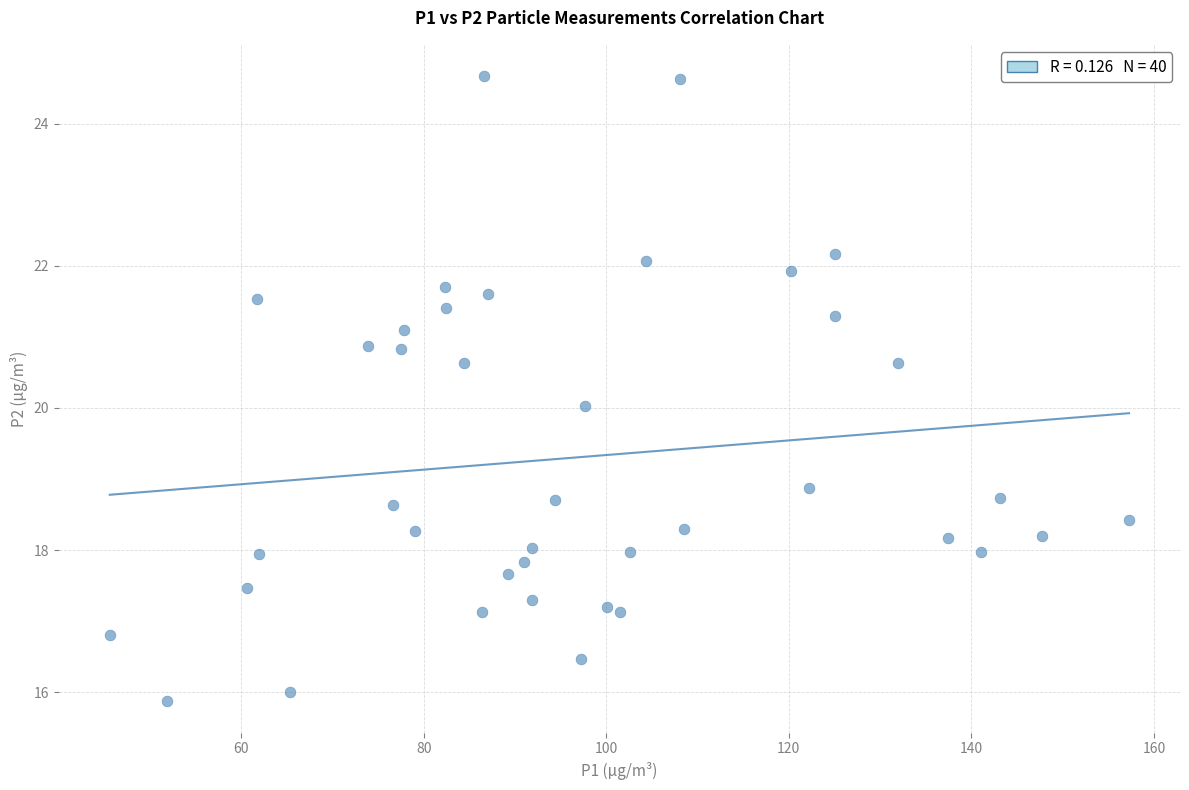

What is the range of Y values (max minus min)?

8.8